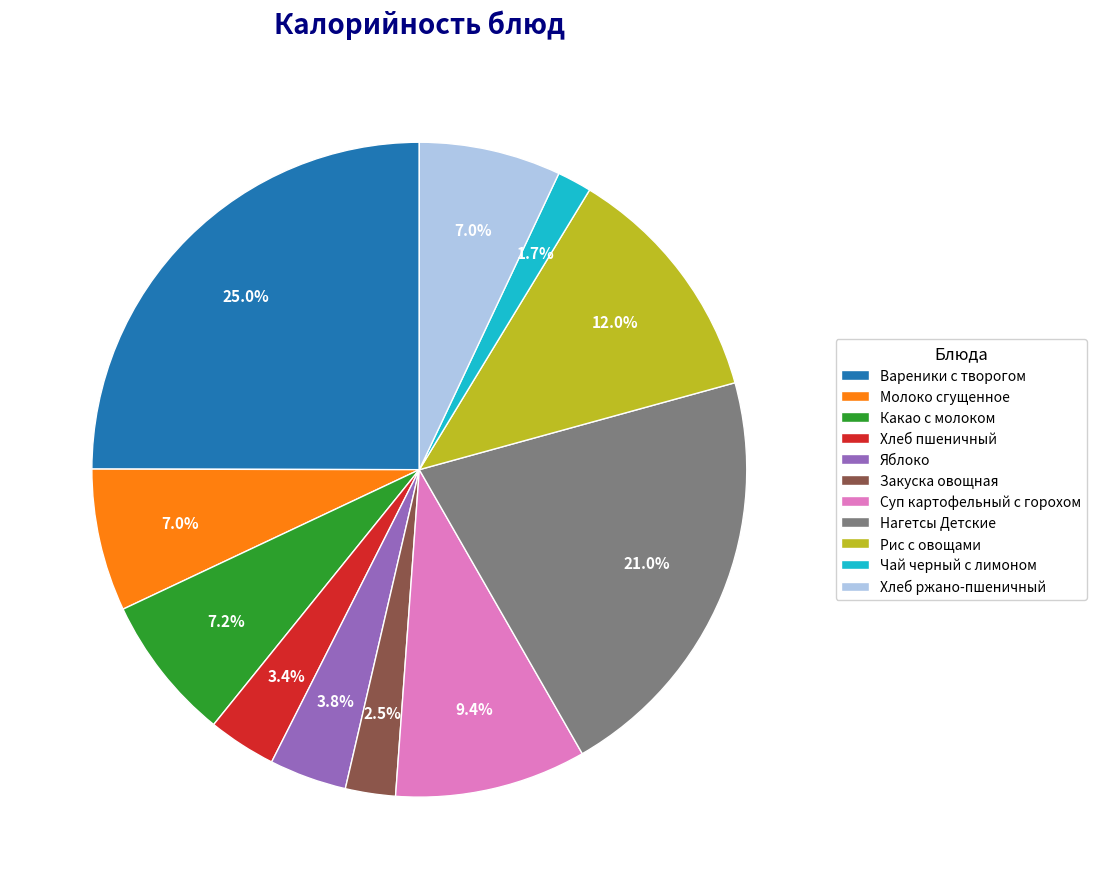

Which has a higher value, Хлеб пшеничный or Рис с овощами?

Рис с овощами